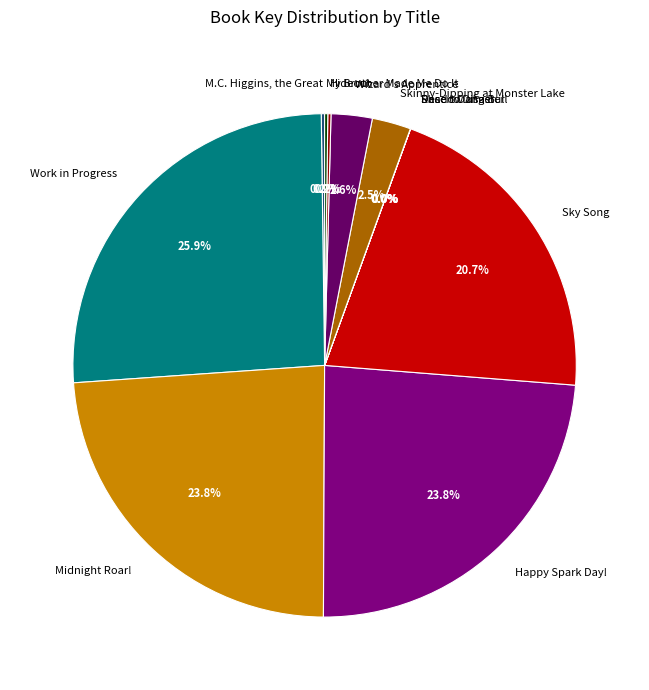

What portion of the pie excludes Midnight Roar!?

76.2%